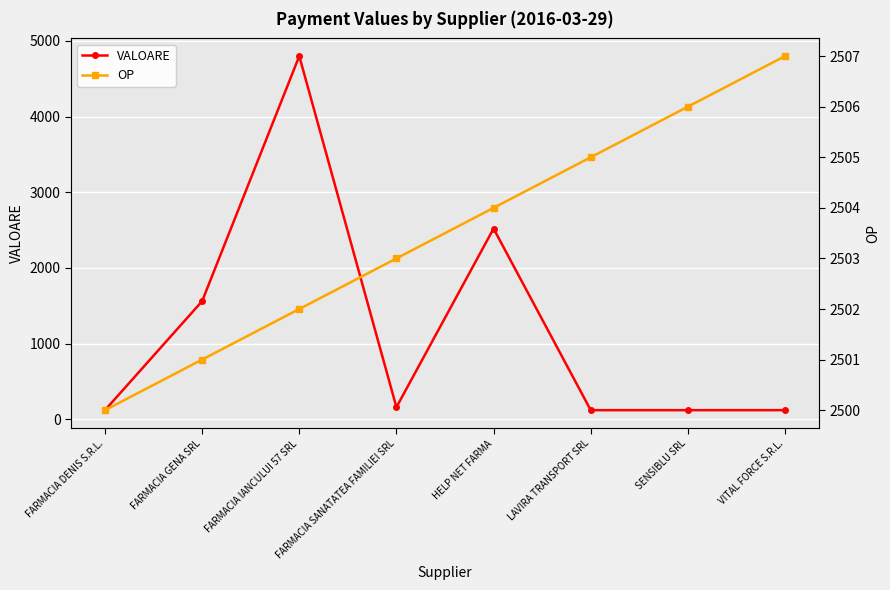

Between HELP NET FARMA and VITAL FORCE S.R.L., which series saw the biggest shift?

VALOARE